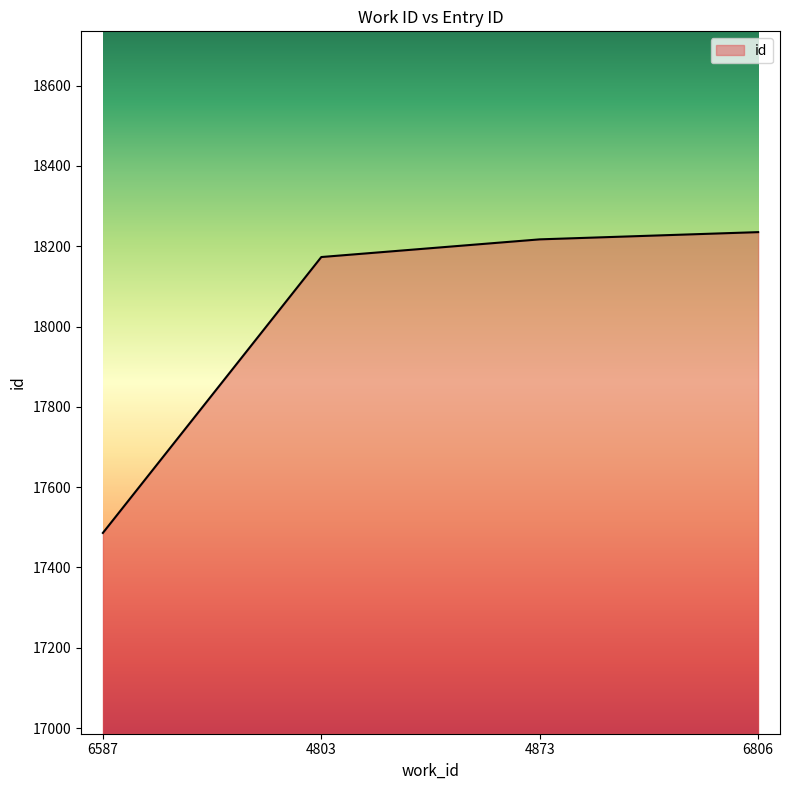

At which label is the value closest to 17860?

4803